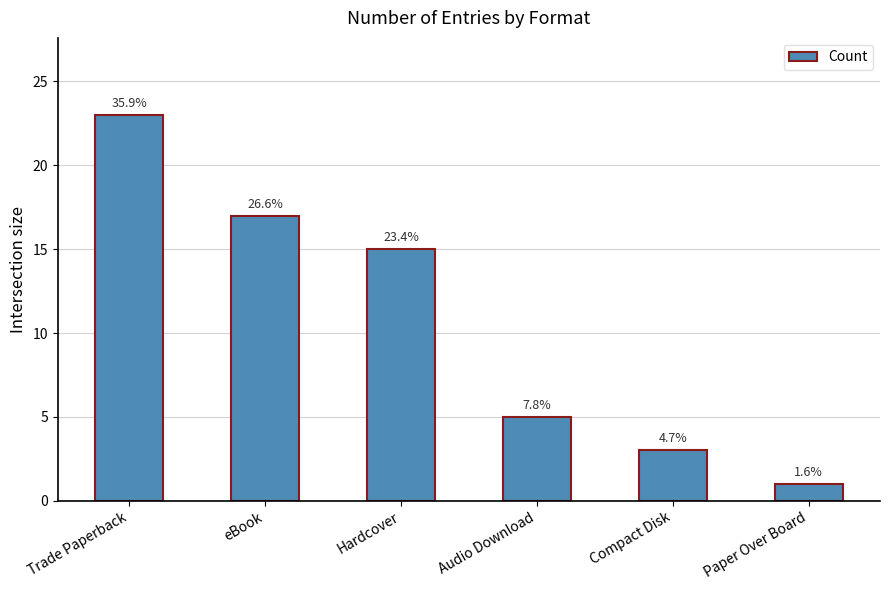

At which label does the data first exceed 15?

Trade Paperback